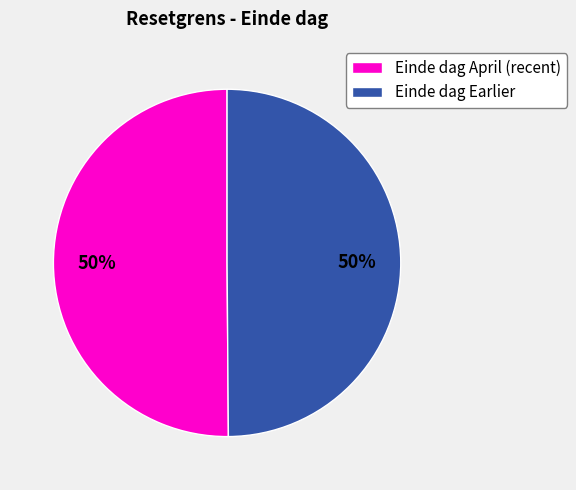

To the nearest percent, what portion does Einde dag Earlier represent?

50%